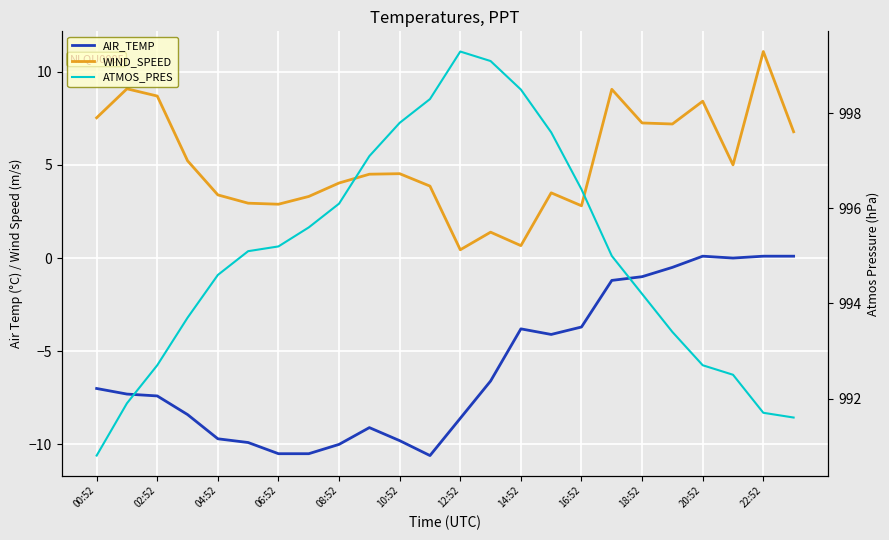

What is the sum of all ATMOS_PRES values?

23880.9